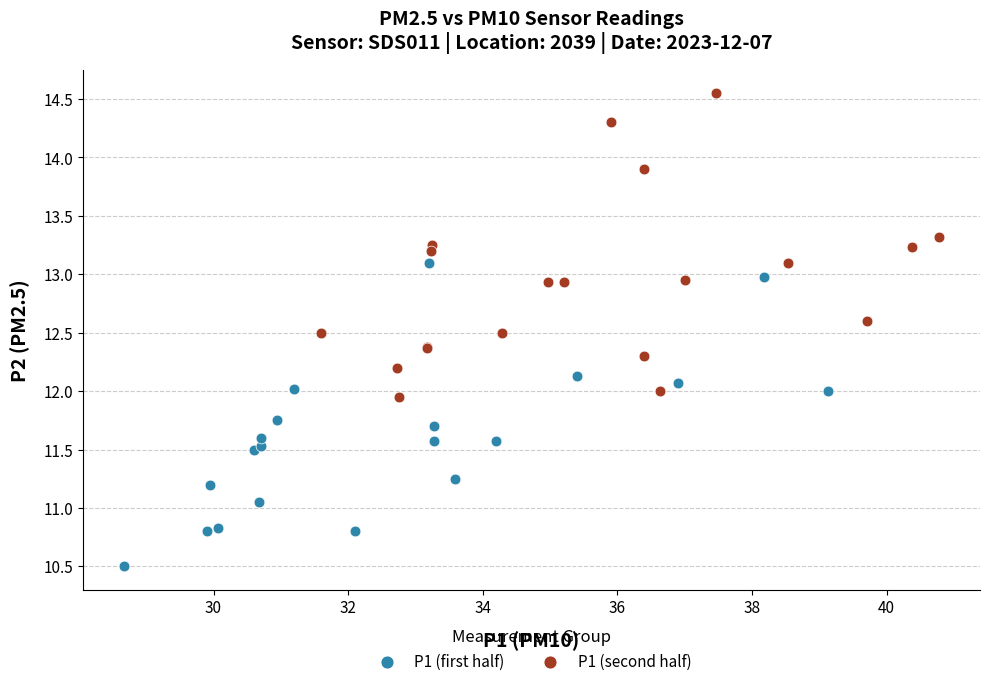

Which series contains the highest Y value?

P1 (second half)